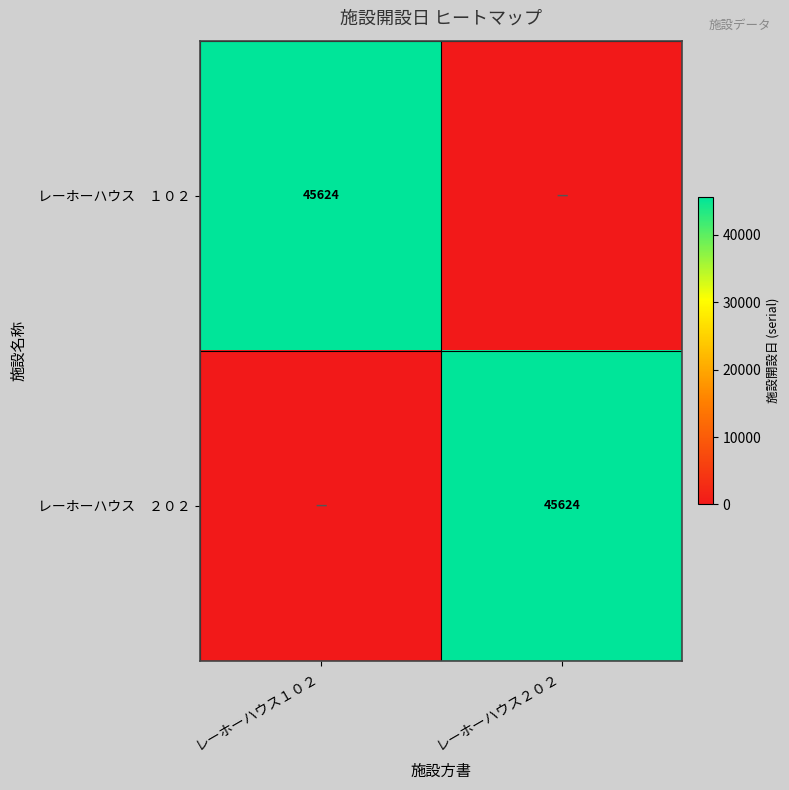

What is the spread (max minus min) of values at レーホーハウス２０２?

45624